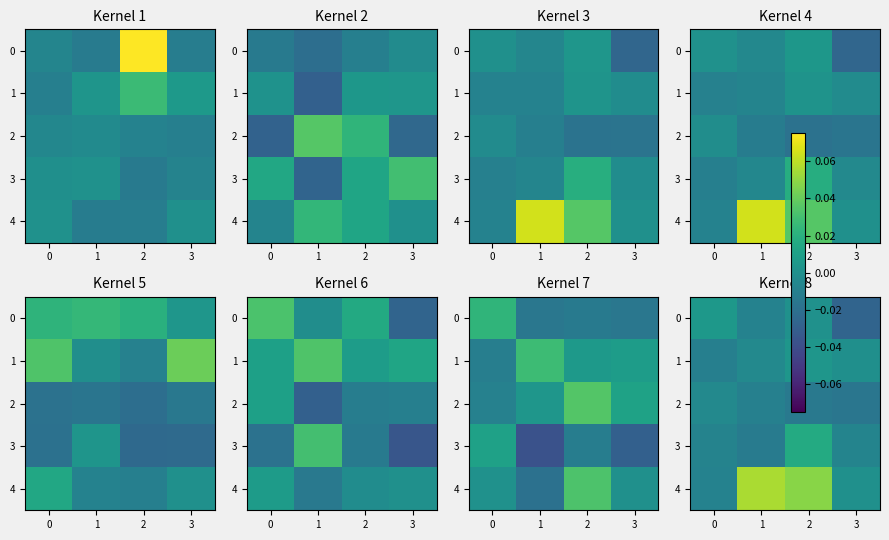

Where is 1 nearest to the value 0?

3